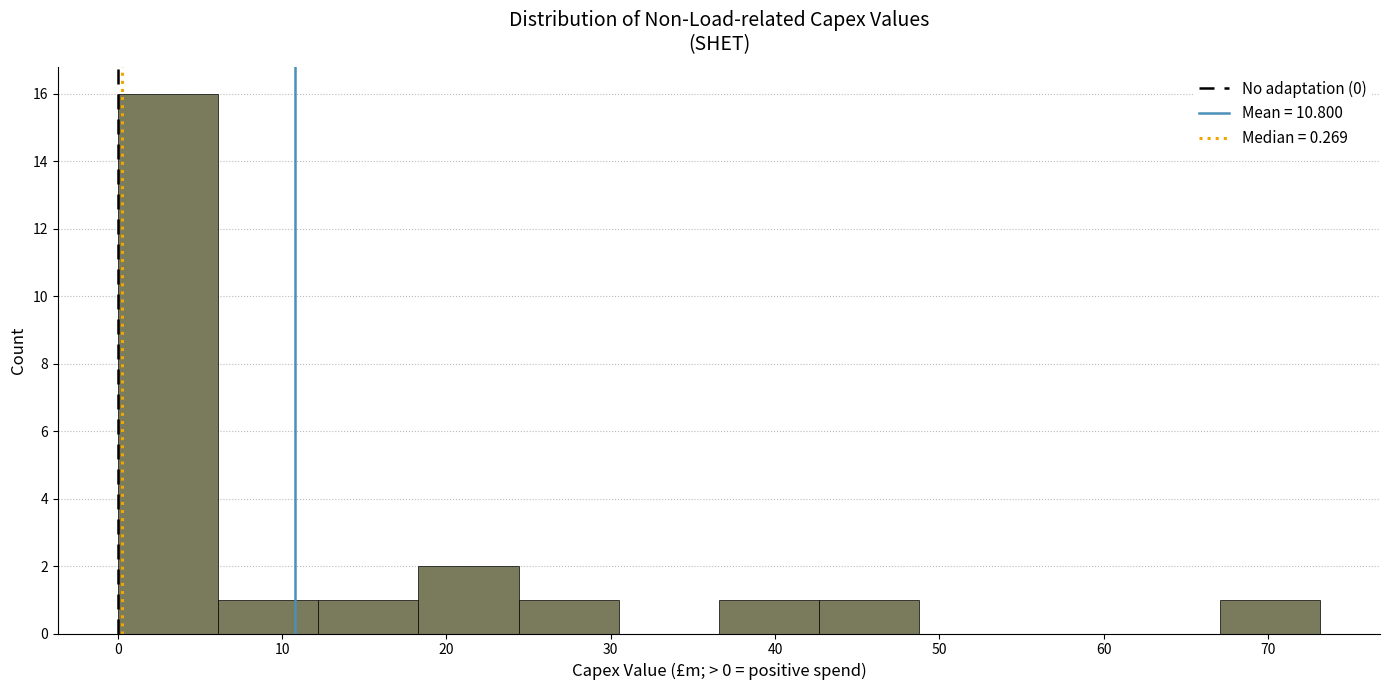

Reading left to right, list every bar in this chart as the range it spans on the x-axis followed by its height. Neither the bar edges nor the heights are printed on the chart, so give them approximately, as read against the axes.

0 to 6: 16
6 to 12: 1
12 to 18: 1
18 to 24: 2
24 to 30: 1
30 to 37: 0
37 to 43: 1
43 to 49: 1
49 to 55: 0
55 to 61: 0
61 to 67: 0
67 to 73: 1